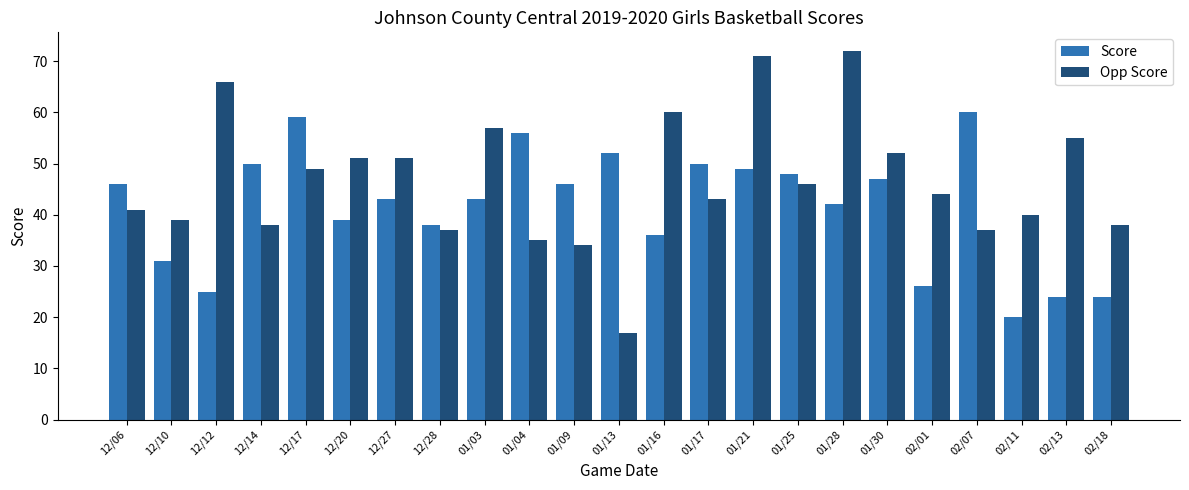

Reading left to right, transcribe all the data shown in this chart.

Score: 46	31	25	50	59	39	43	38	43	56	46	52	36	50	49	48	42	47	26	60	20	24	24
Opp Score: 41	39	66	38	49	51	51	37	57	35	34	17	60	43	71	46	72	52	44	37	40	55	38